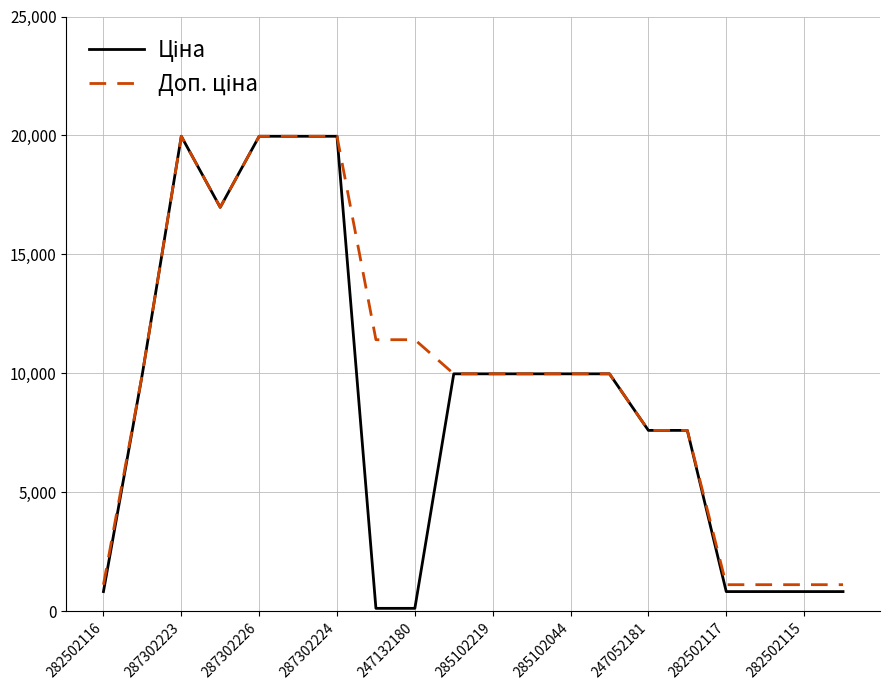

How many distinct data groups are displayed?

2